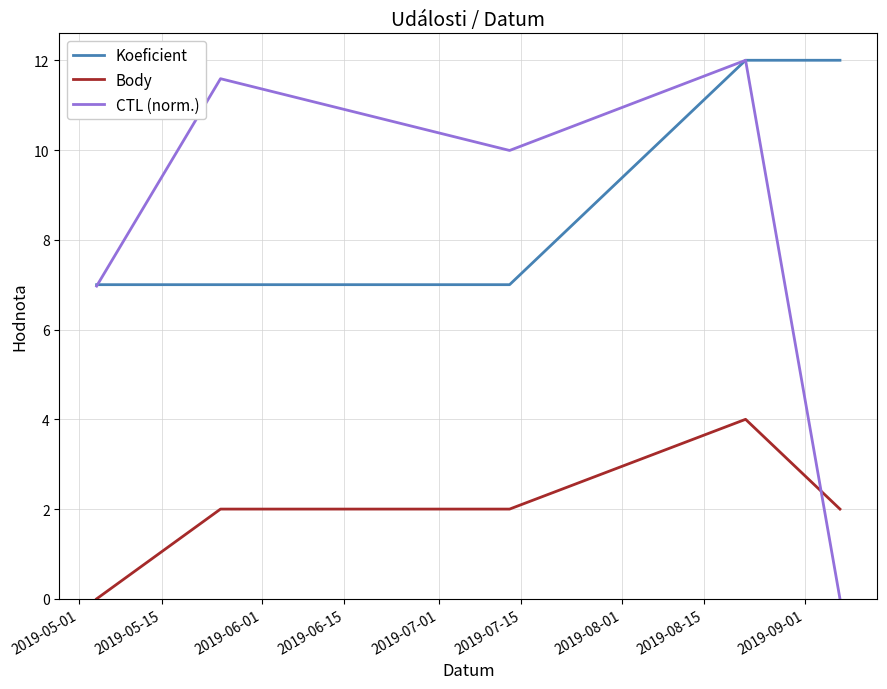

True or false: Body and CTL (norm.) intersect in this chart.

True